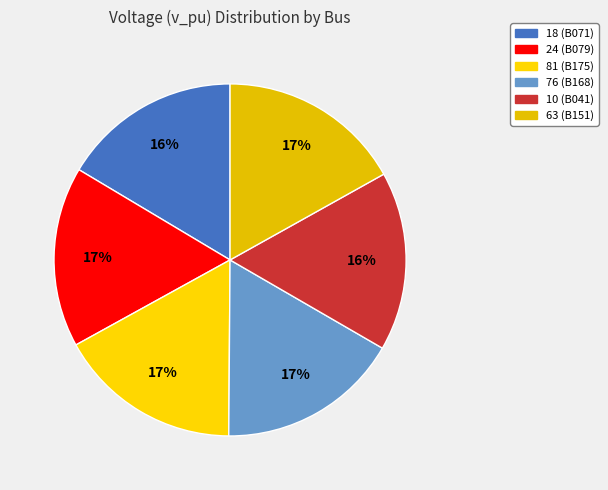

Is it true that 81 (B175) is 28% of the pie?

False